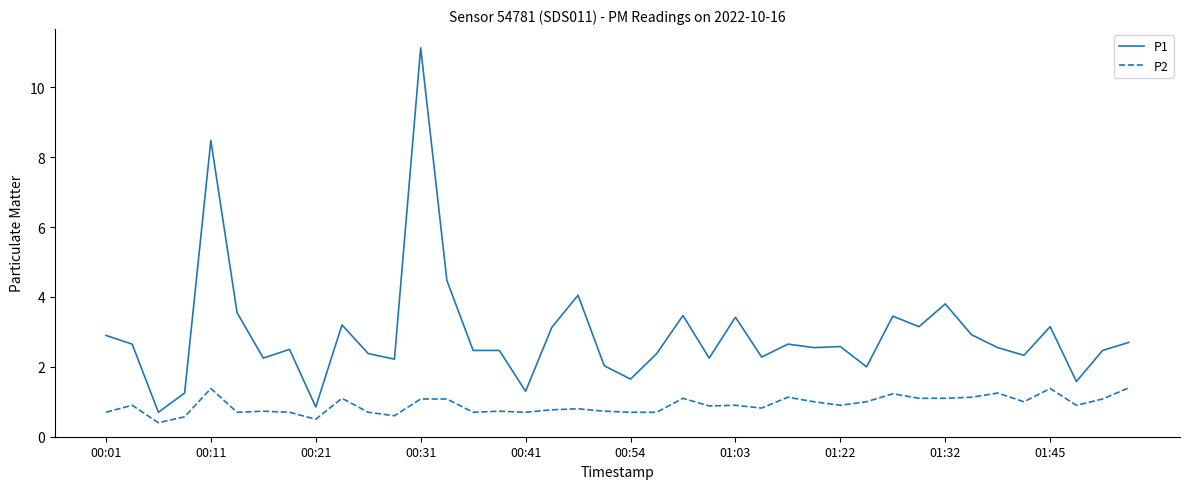

What are all the series names shown in the legend?

P1, P2